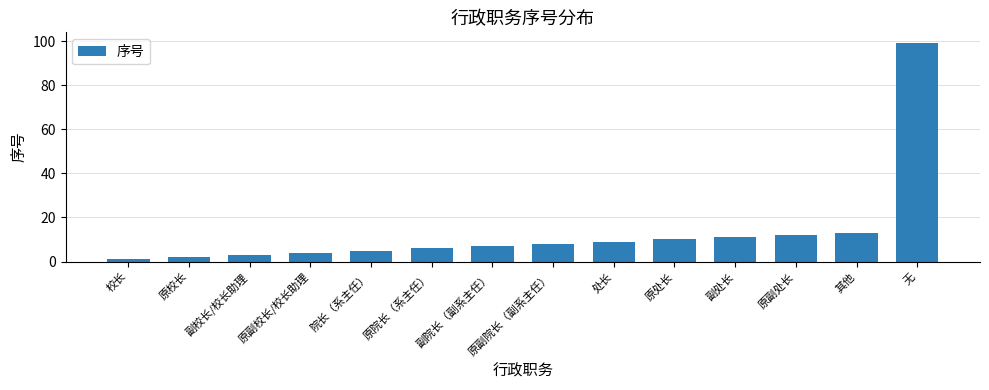

Which category has the lowest value across all series?

校长